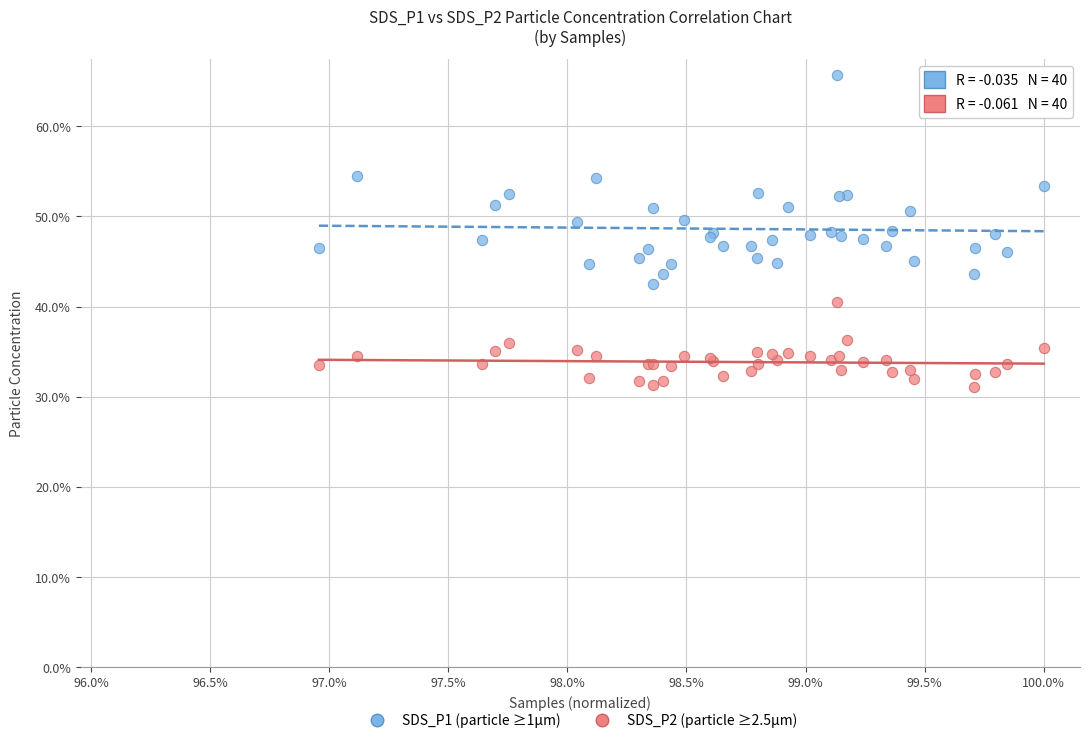

What are all the series names shown in the legend?

SDS_P1 (particle ≥1µm), SDS_P2 (particle ≥2.5µm)